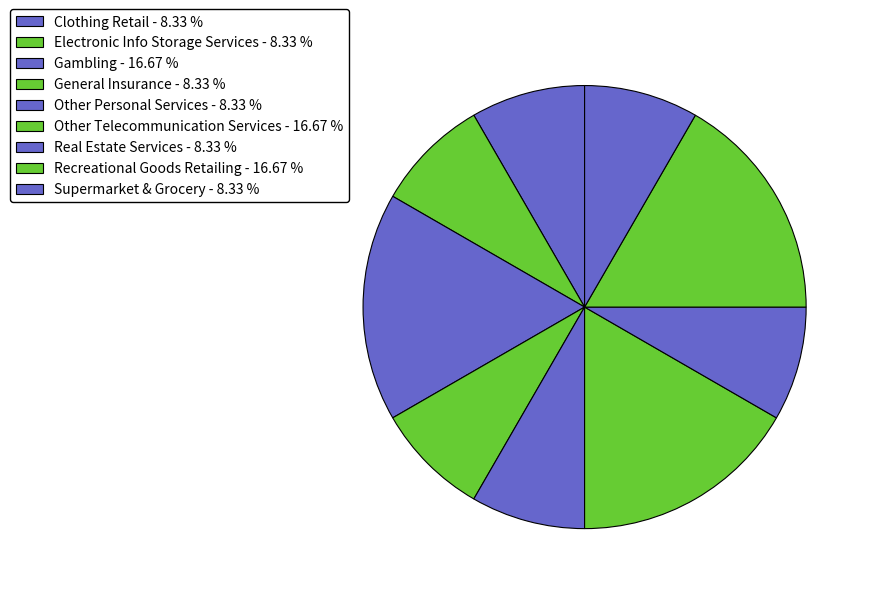

How many segments does this pie chart have?

9